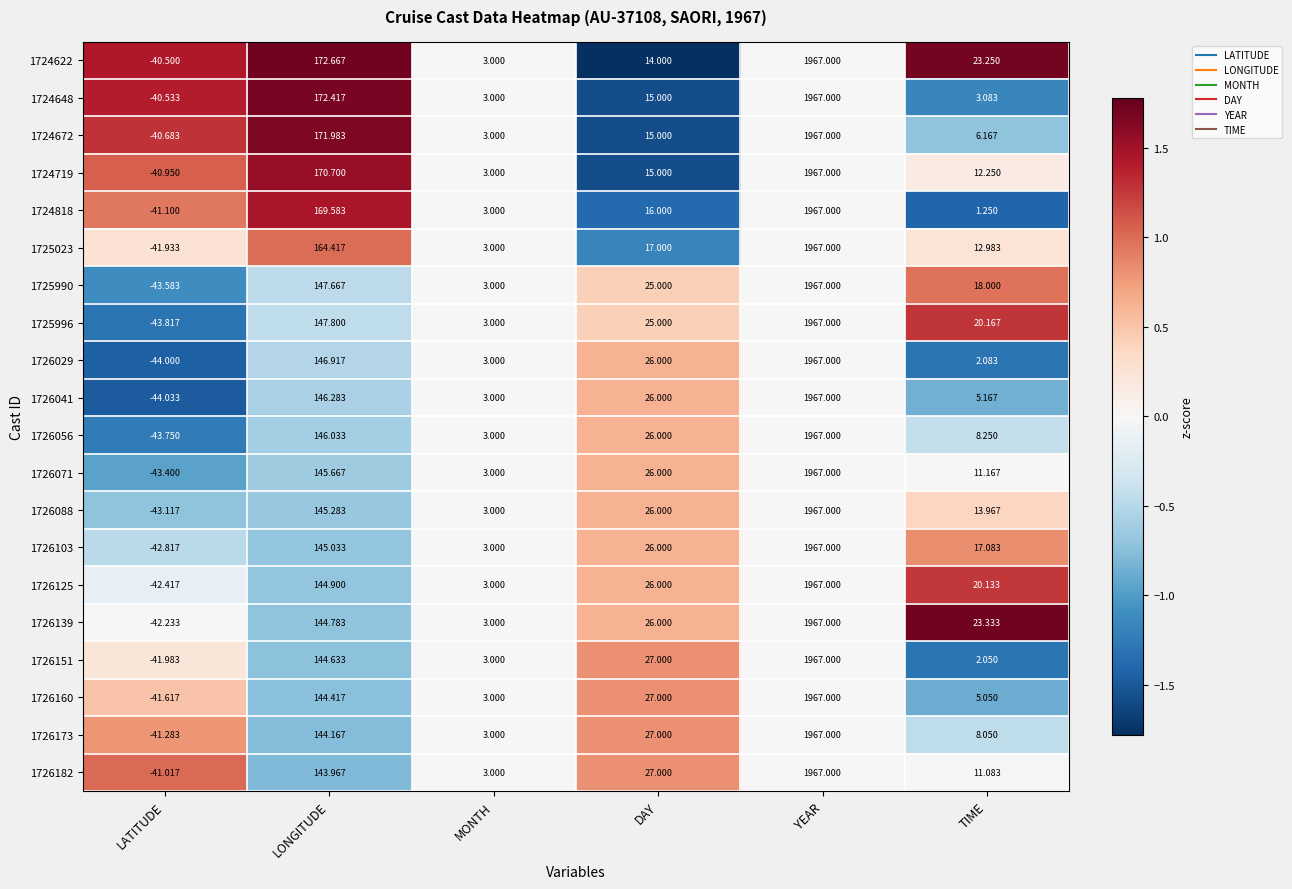

What is the maximum value shown in the chart?

1967.0